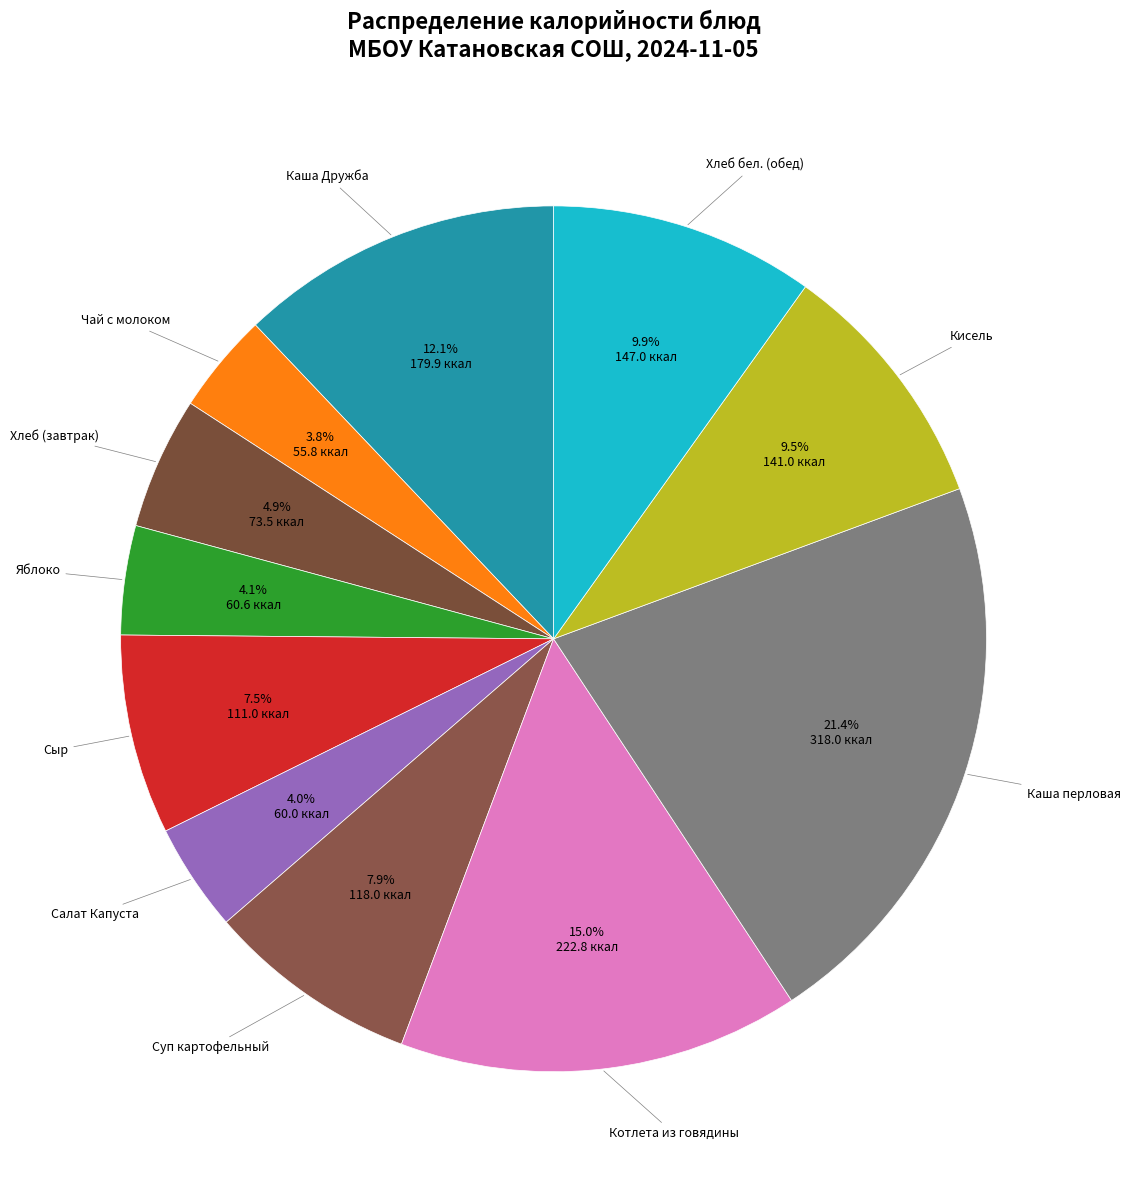

How many slices are in this pie chart?

11